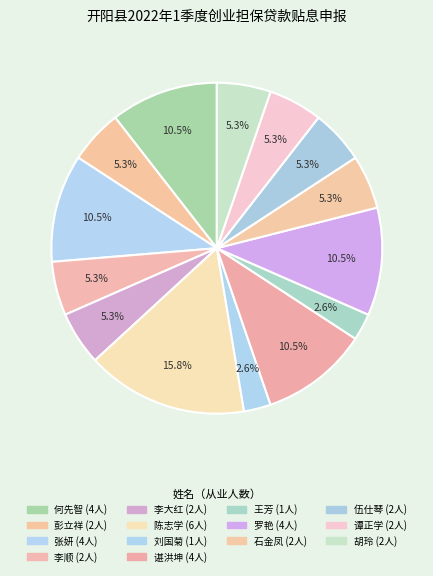

Count the number of slices in the pie.

14